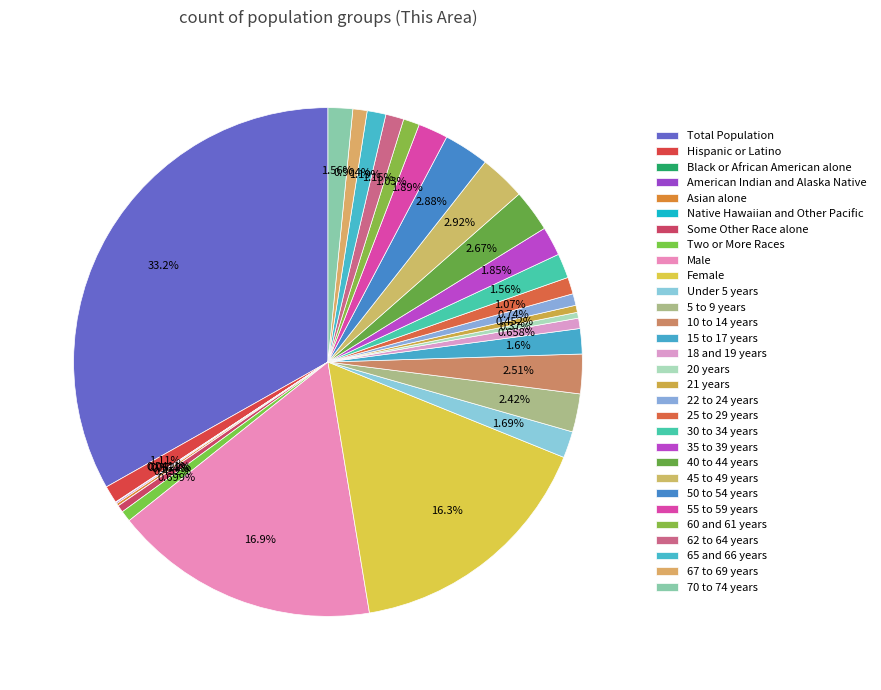

Count the number of slices in the pie.

30